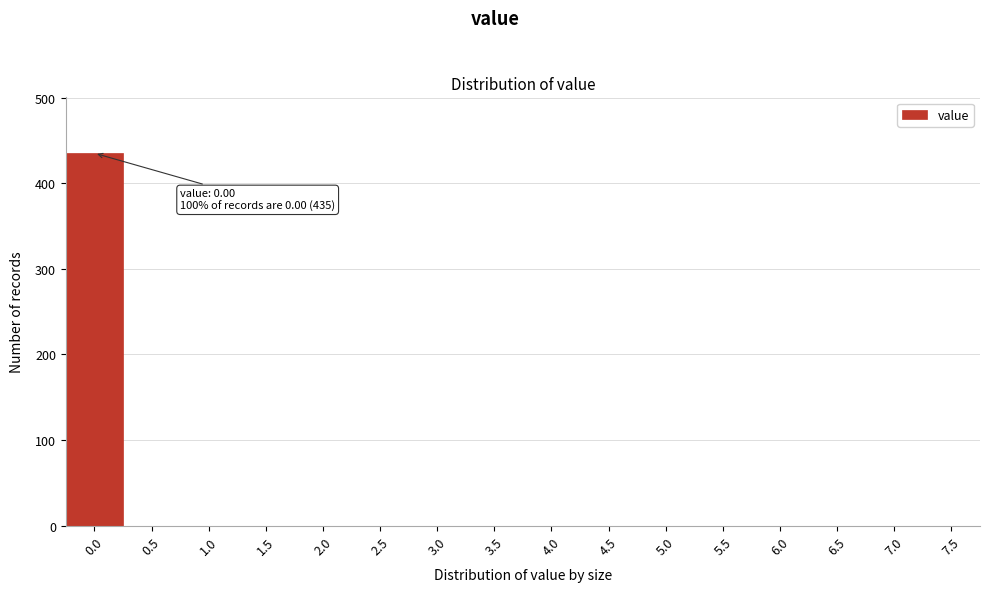

Reading right to left, extract all data points from this chart.

7.5=0	7.0=0	6.5=0	6.0=0	5.5=0	5.0=0	4.5=0	4.0=0	3.5=0	3.0=0	2.5=0	2.0=0	1.5=0	1.0=0	0.5=0	0.0=435